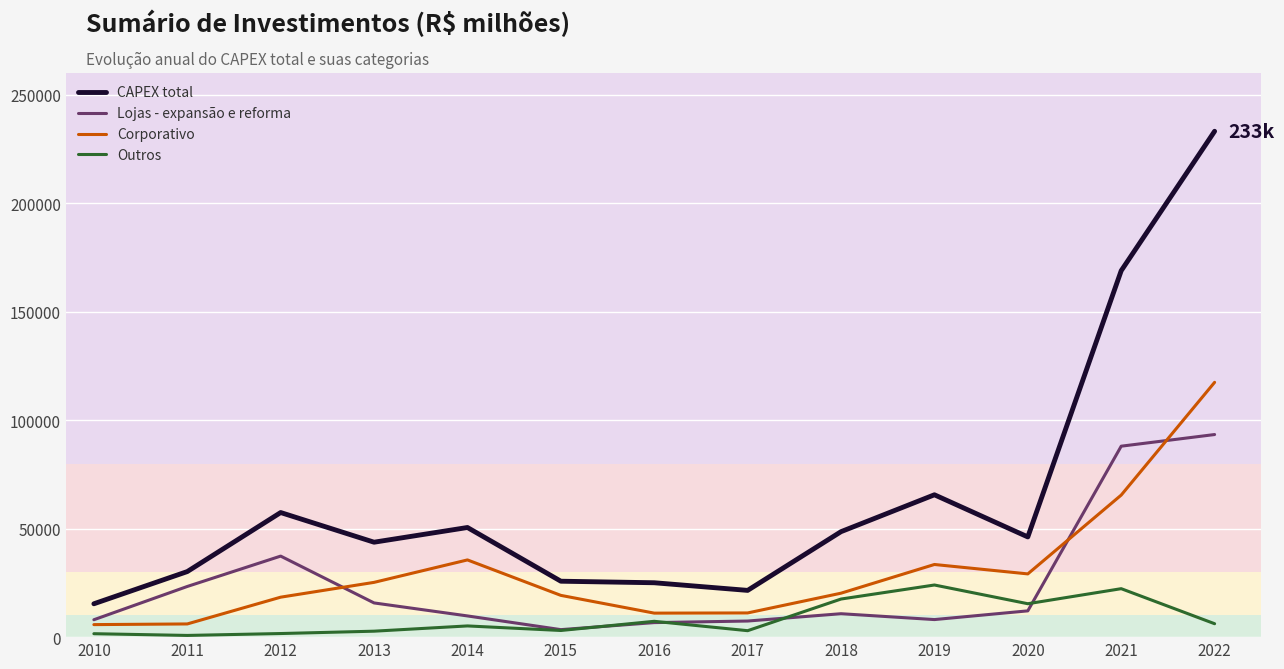

What is the maximum value shown in the chart?

233143.0